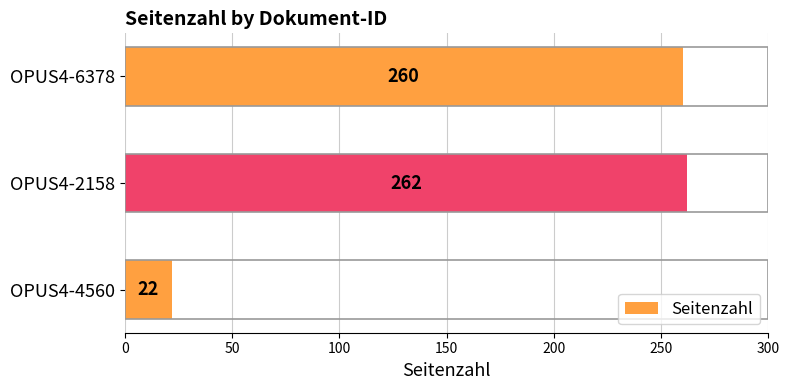

Are the bars grouped side by side (vs. stacked)?

No